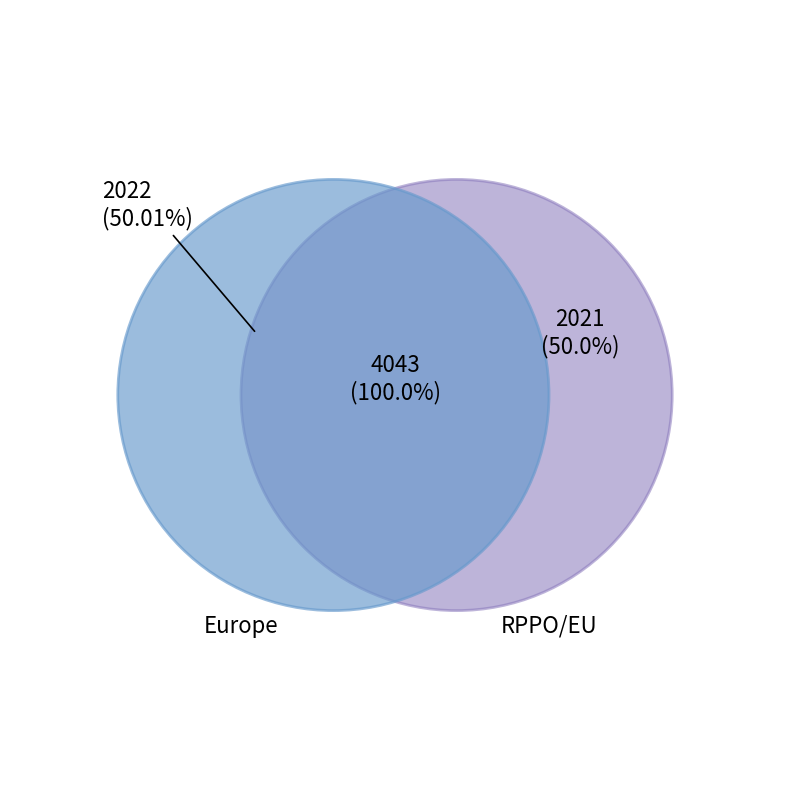

The RPPO/EU slice represents 50% of the pie. True or false?

True